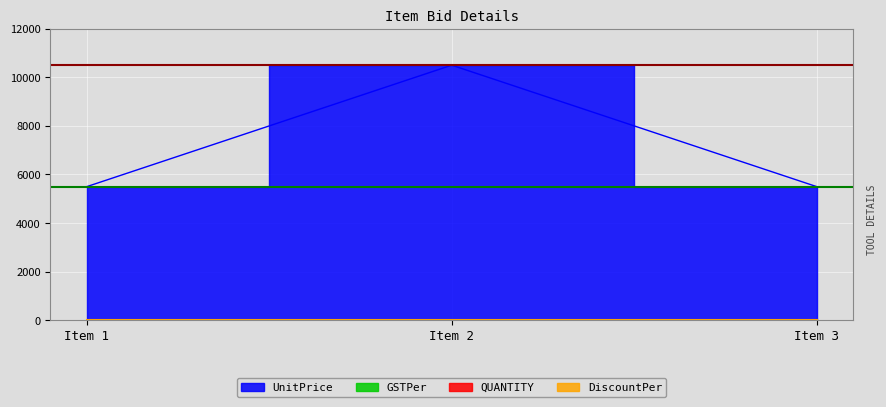

What is the difference between the maximum and minimum values in the QUANTITY series?

5000